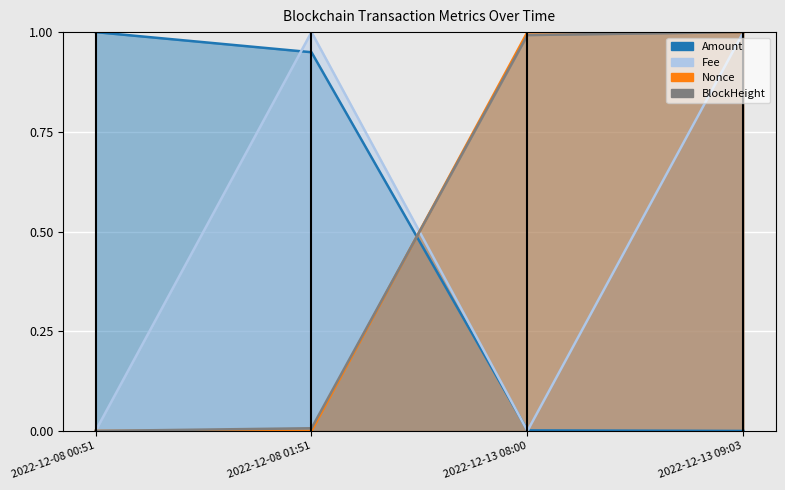

Count the Nonce values in the range 0 to 1.

4